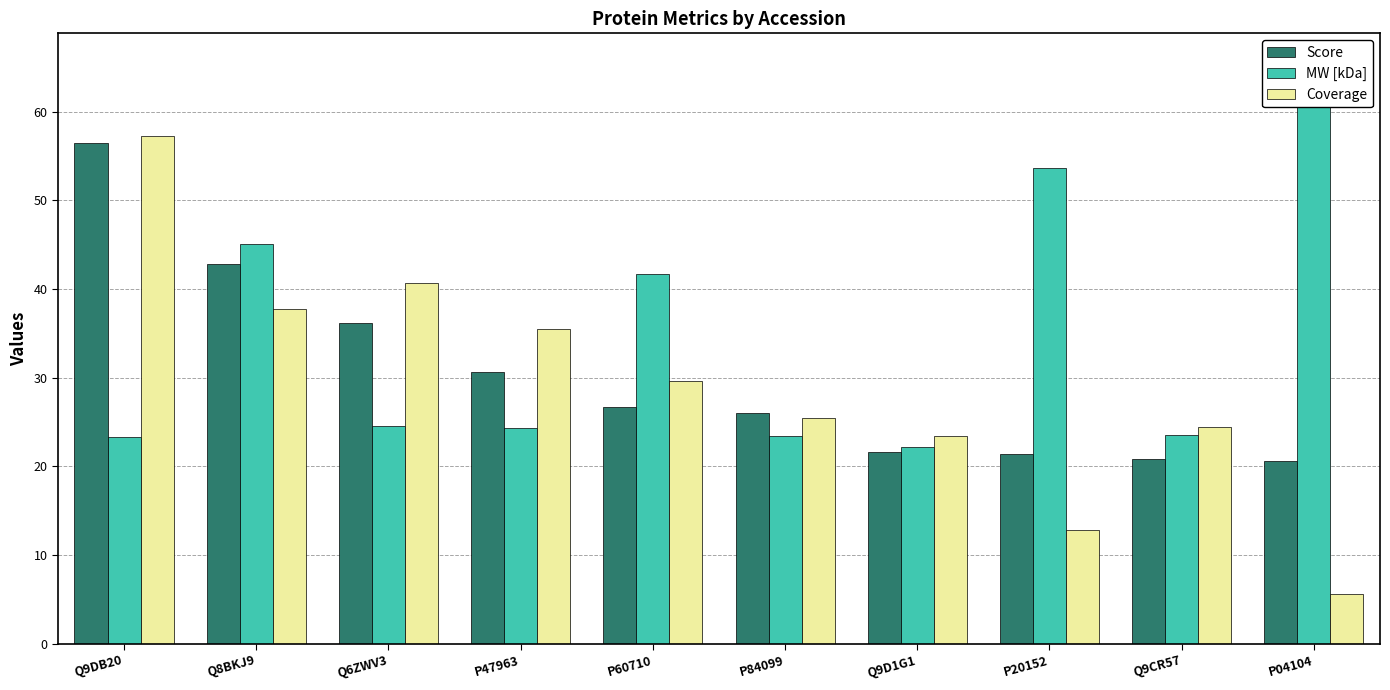

At which category is the sum across all series the highest?

Q9DB20